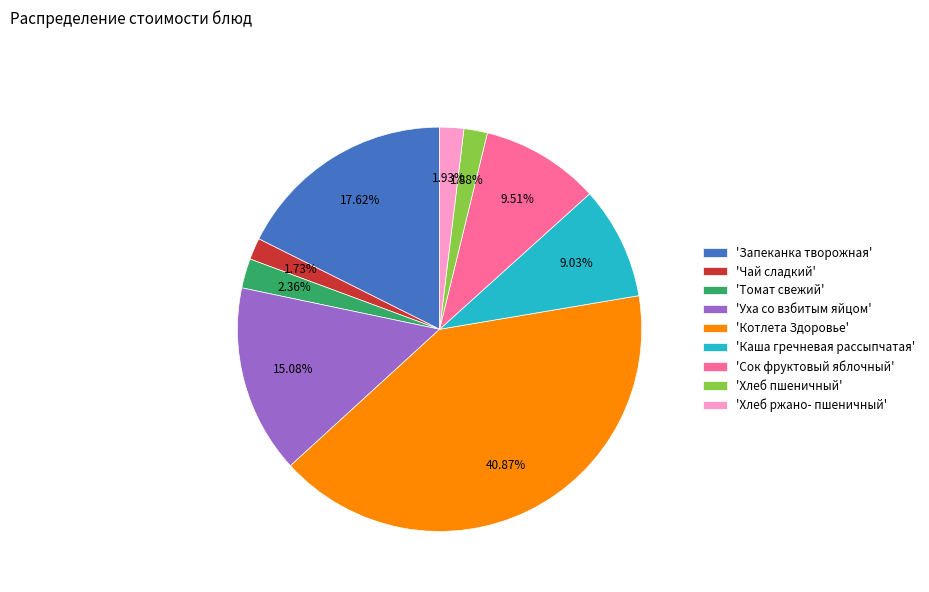

How many slices are in this pie chart?

9